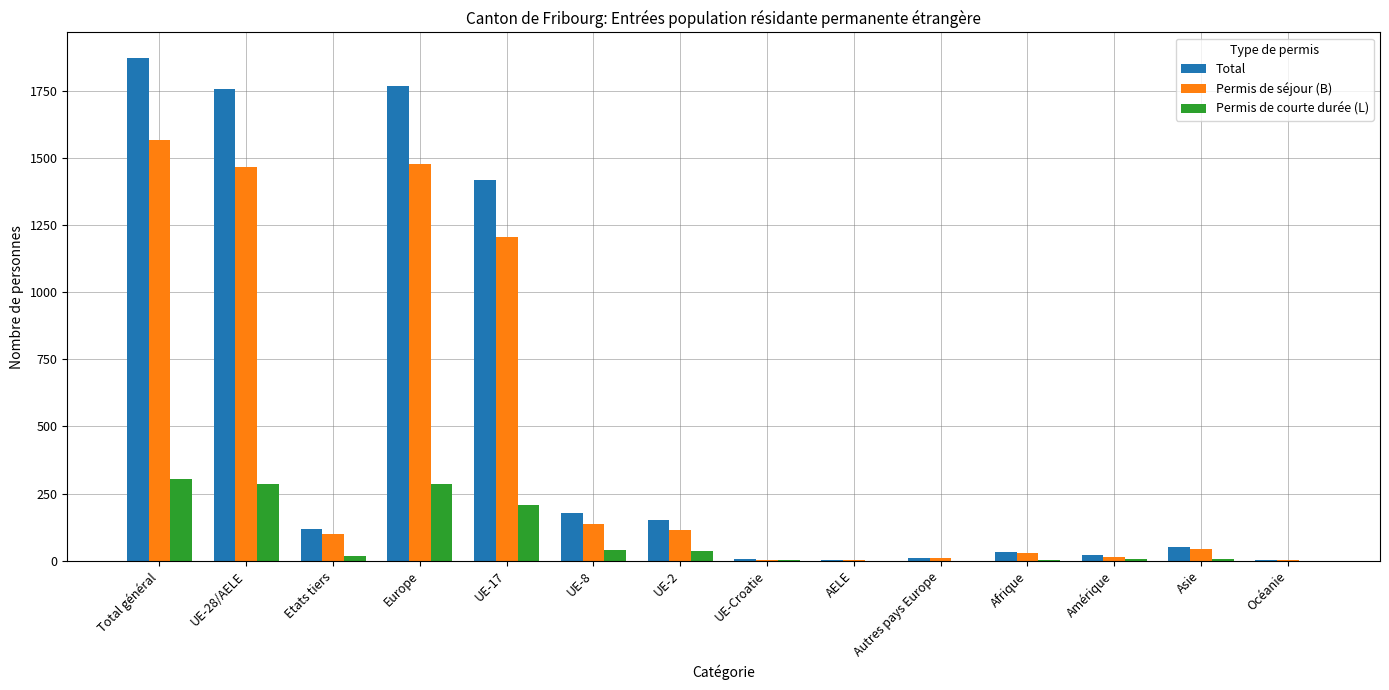

What is the sum of all Permis de séjour (B) values?

6172